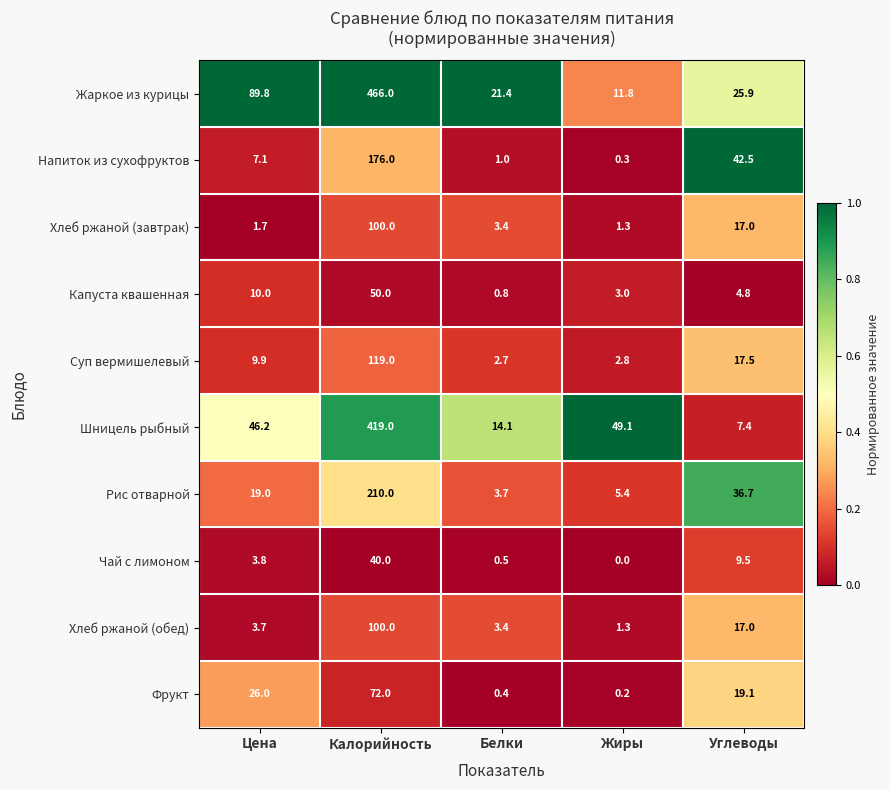

Is it true that Жаркое из курицы equals 466.0 at Калорийность?

True